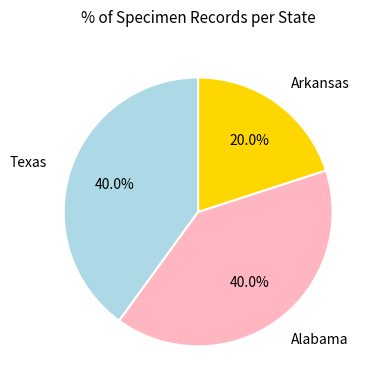

Is there a majority slice in this chart?

No